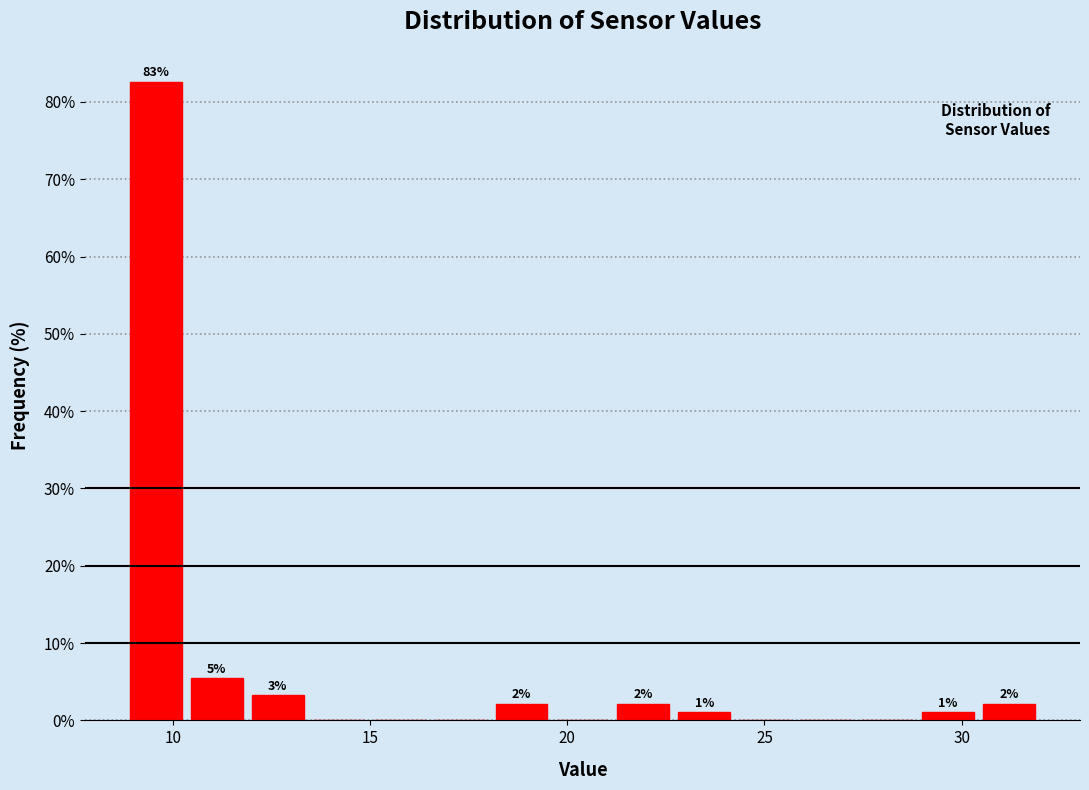

Around what value on the x-axis is the tallest bar? Give the approximate position of its centre, as read against the axis.

9.5